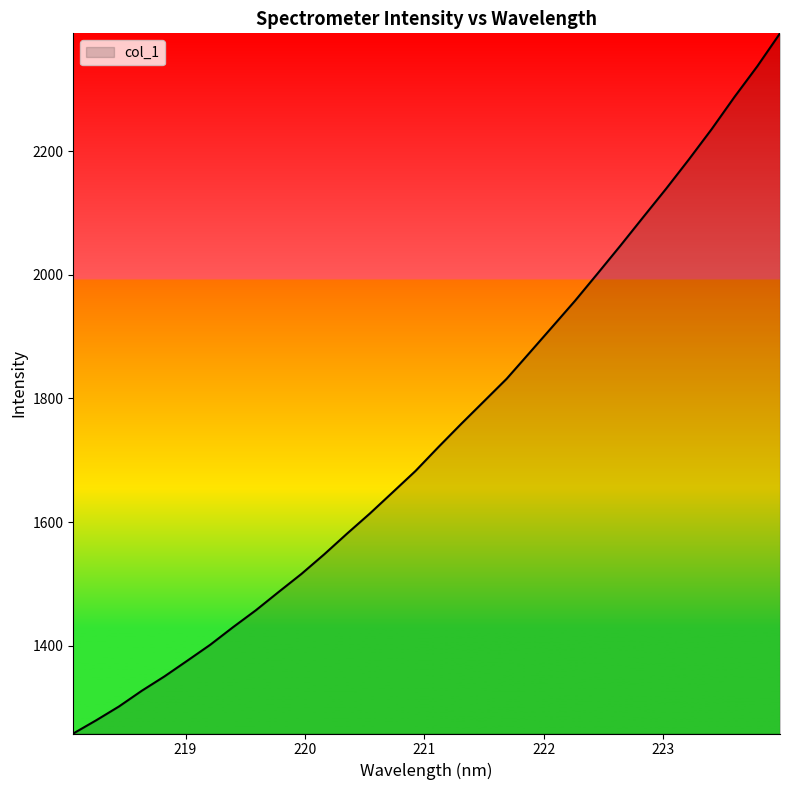

What is the greatest value displayed?

2391.1